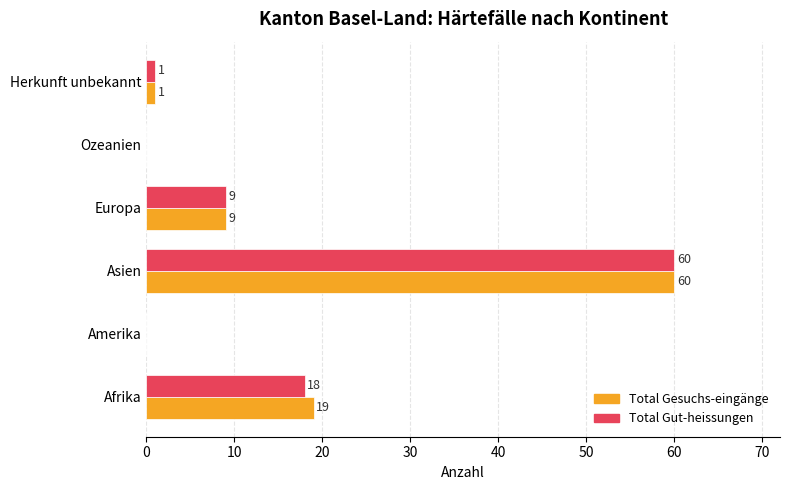

What is the maximum value for Total Gut-heissungen?

60